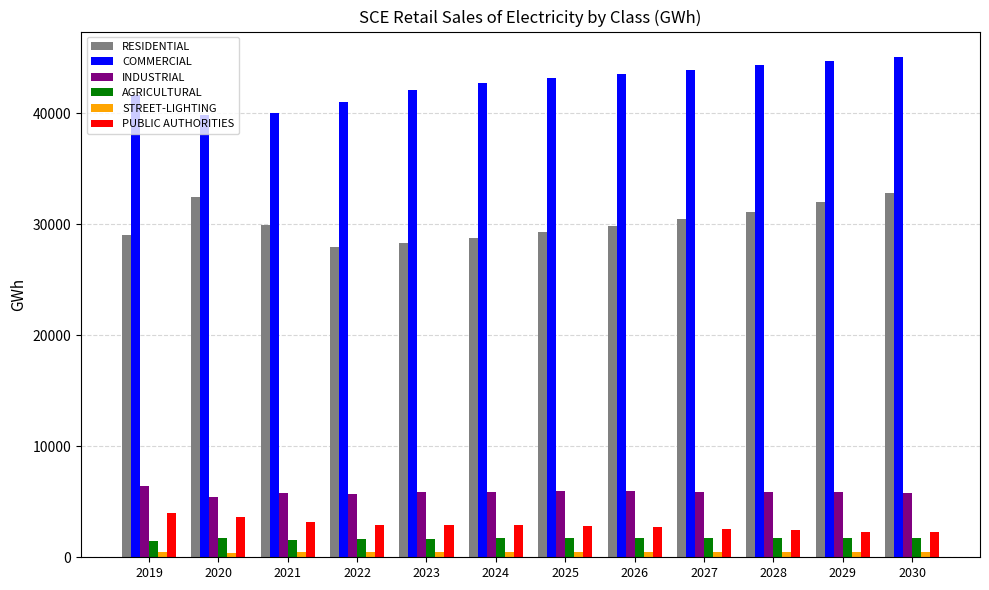

The value of PUBLIC AUTHORITIES at 2020 is 3665.9. True or false?

True